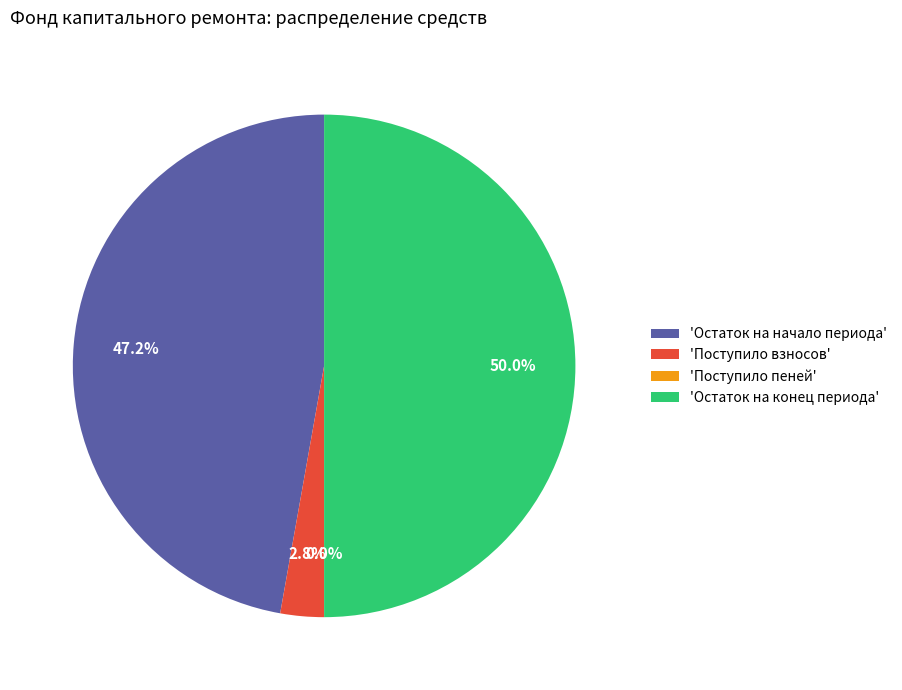

Does 'Поступило взносов' account for over 50% of the chart?

No